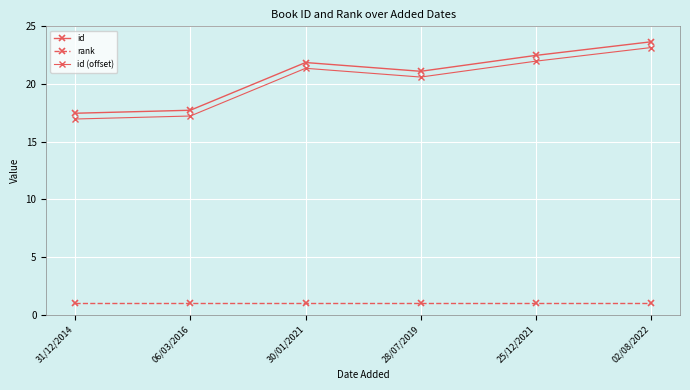

Is this an area chart (filled region under the line)?

No